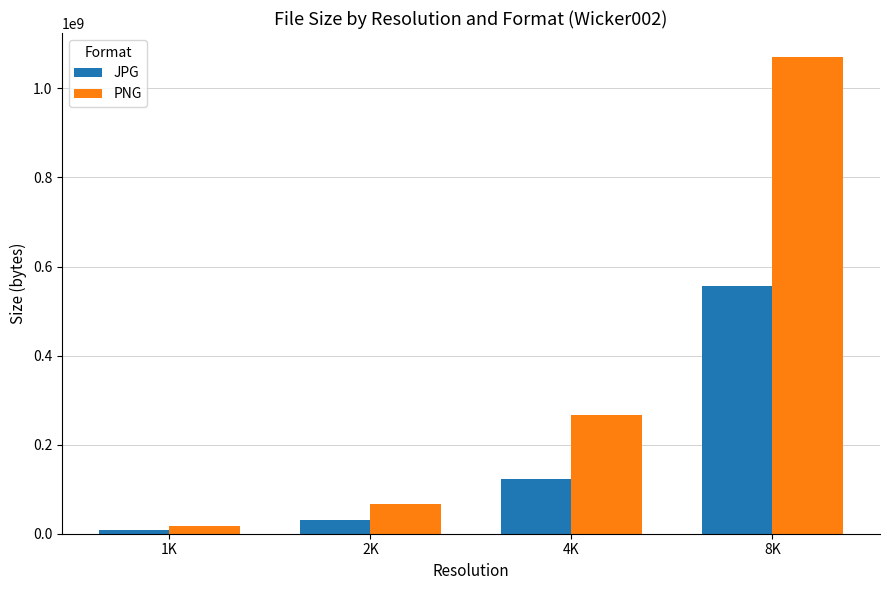

Which series changed the most between 1K and 8K?

PNG